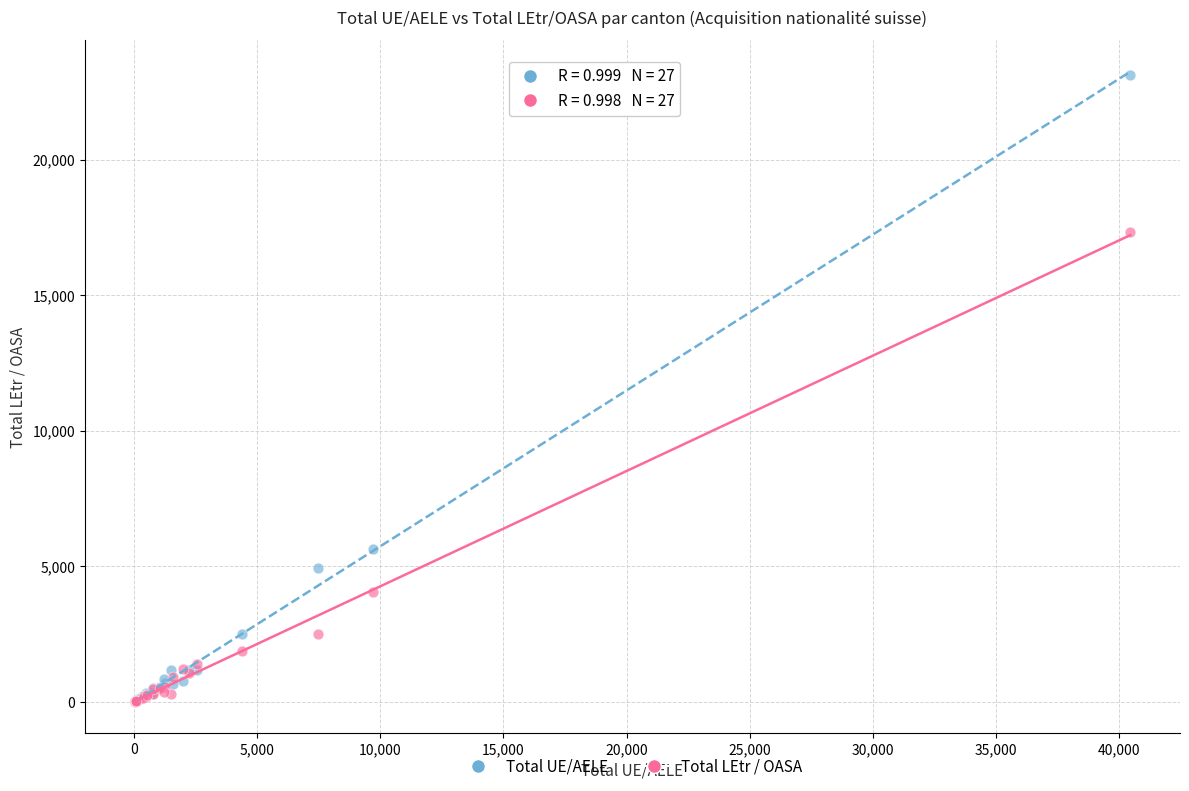

Which series has the largest Y range (max minus min)?

Total UE/AELE